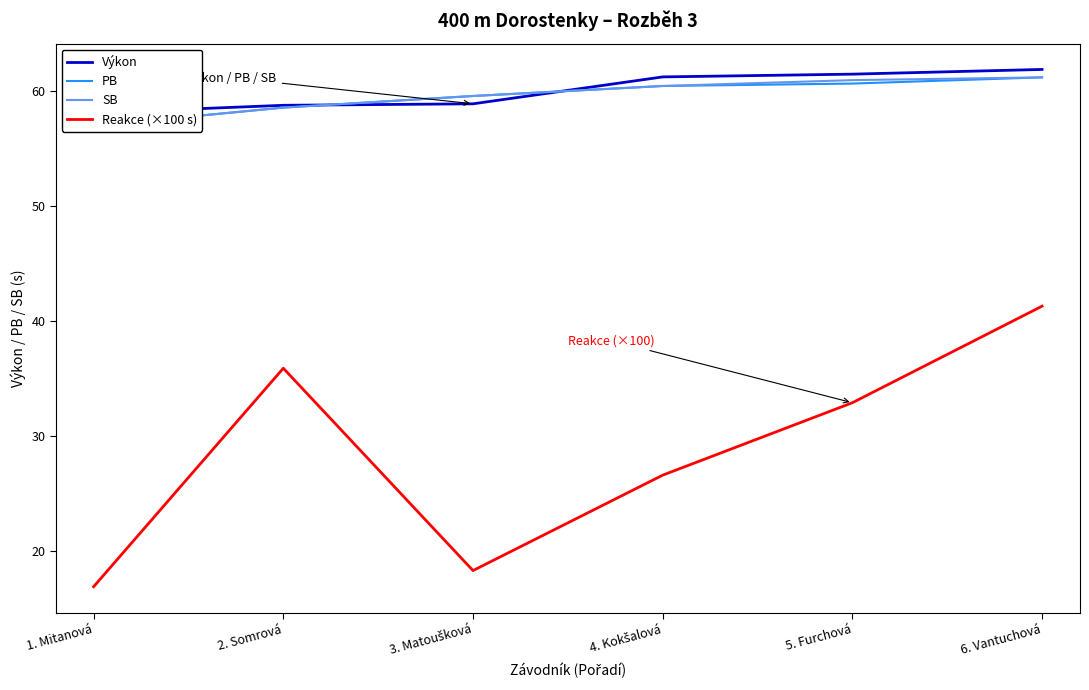

Rank the series at 2. Somrová from highest to lowest value.

Výkon, PB, SB, Reakce (×100 s)